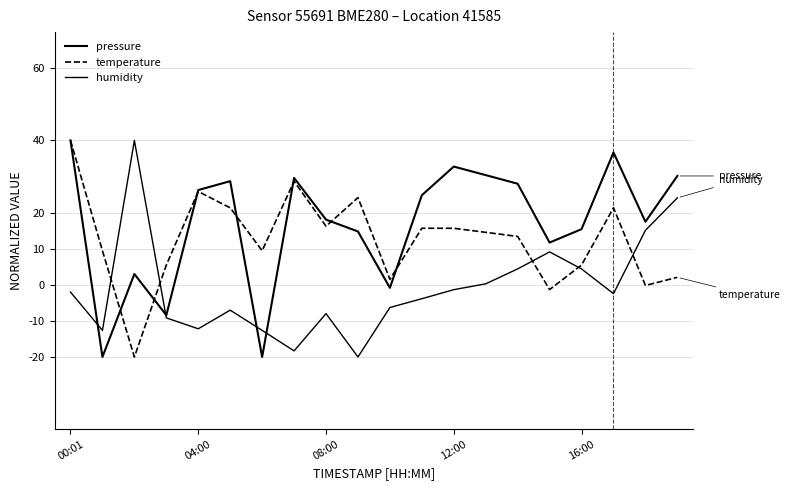

What is the sum of all humidity values?

-18.6